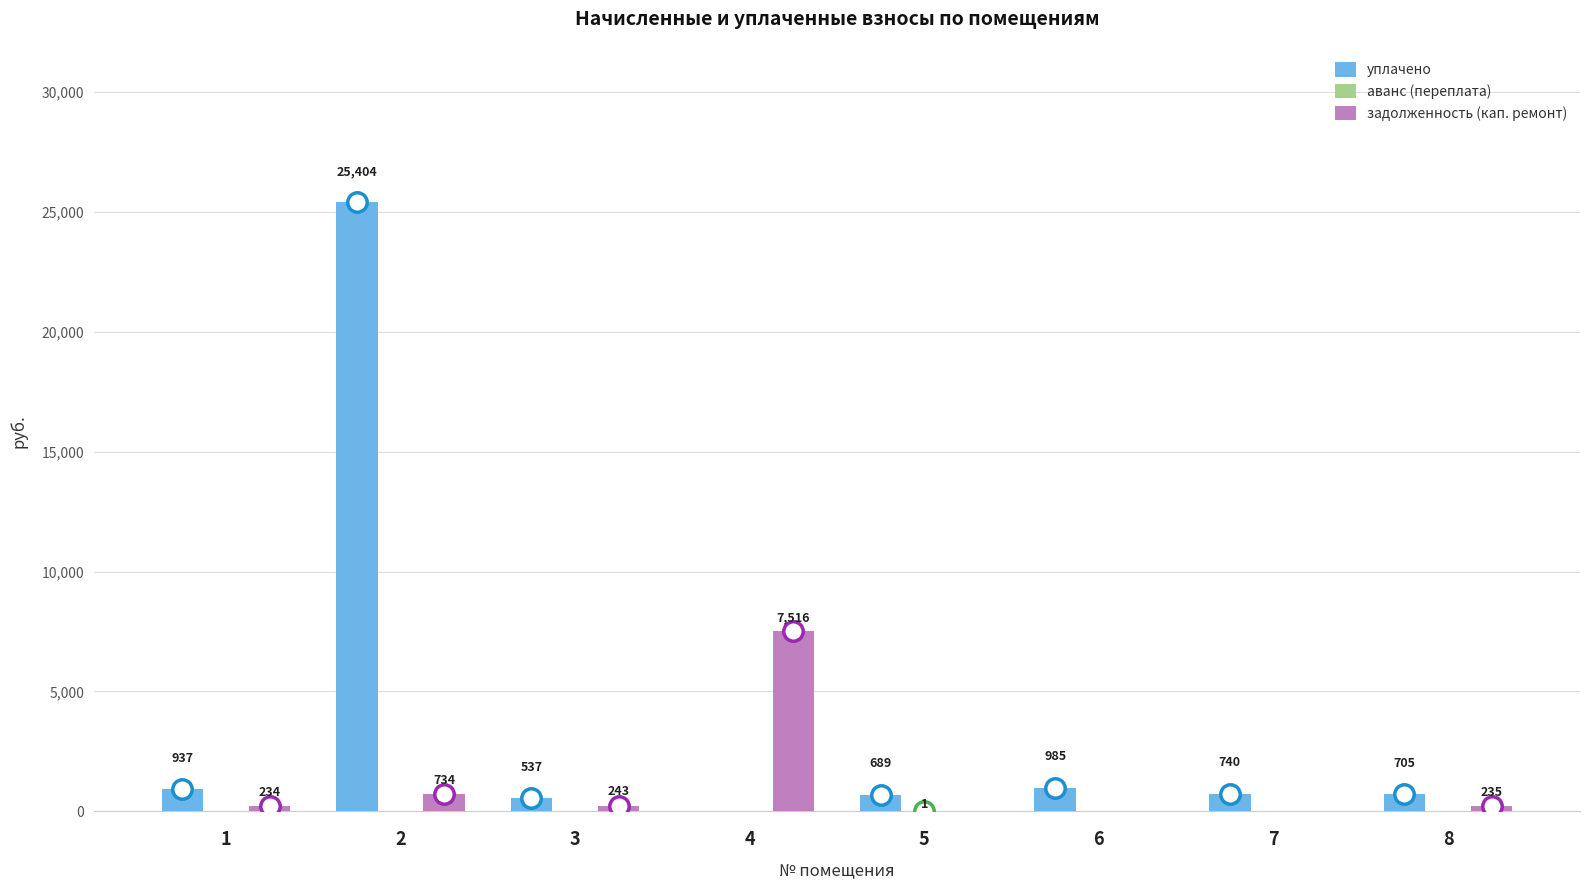

Are the bars horizontal?

No